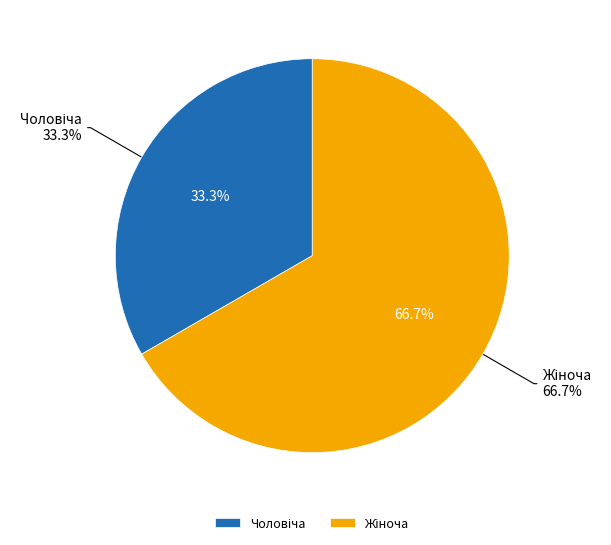

Does Чоловіча represent more than half of the total?

No